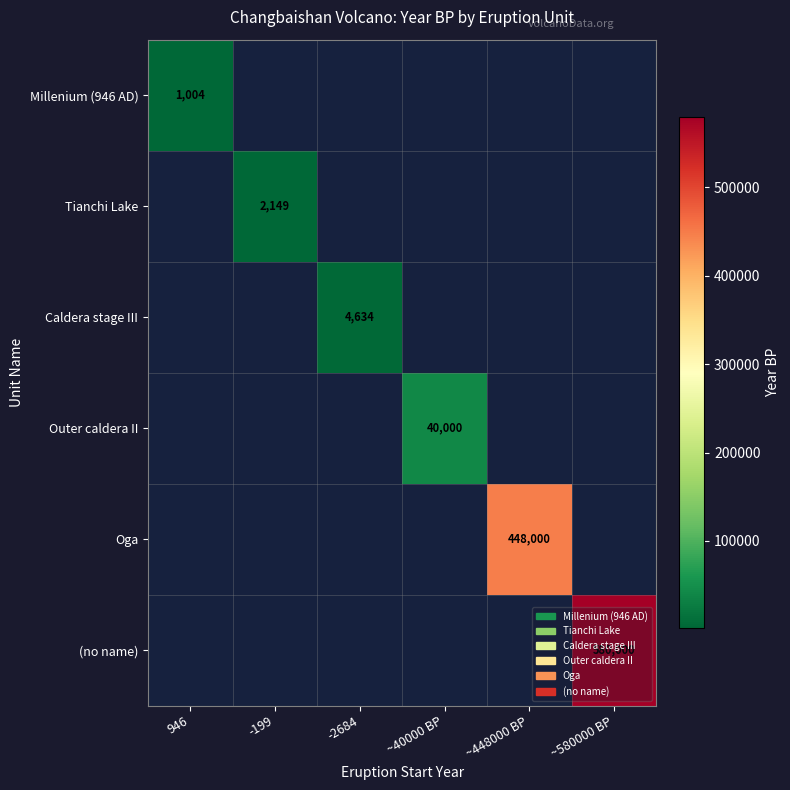

True or false: Millenium (946 AD) has a value of 1004 at 946.

True